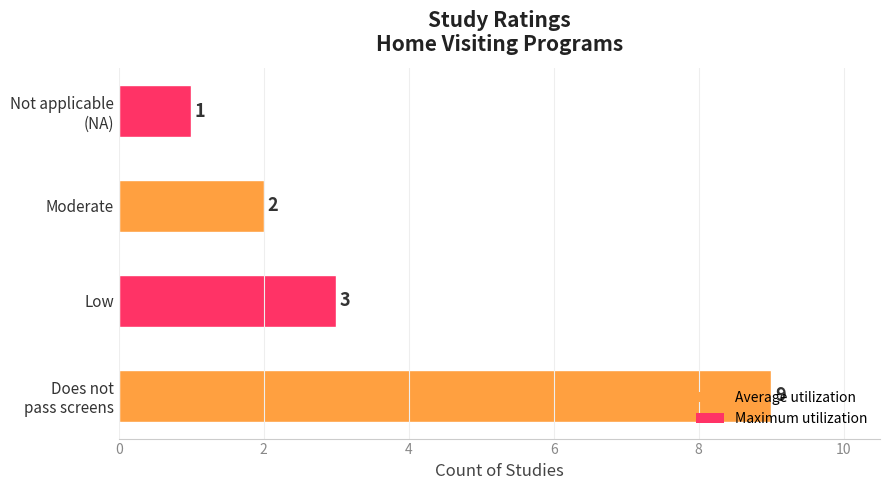

Are the bars horizontal?

Yes